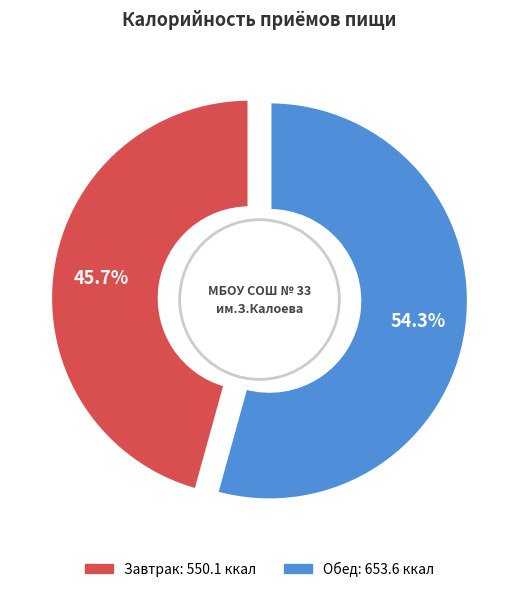

Does any single category account for the majority?

Yes